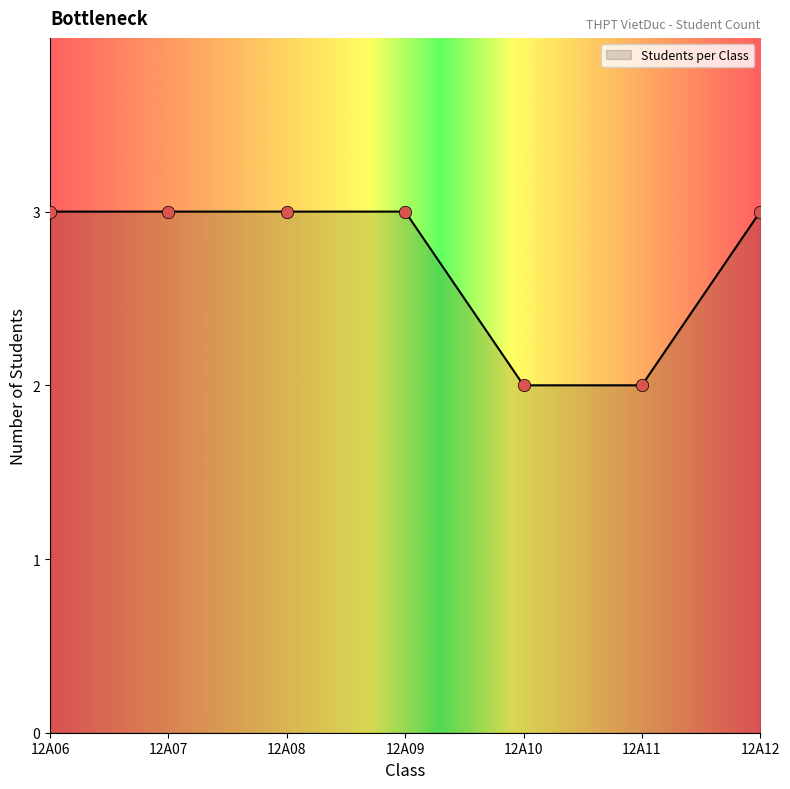

What is the ratio of the value at 12A09 to the value at 12A07?

1.0